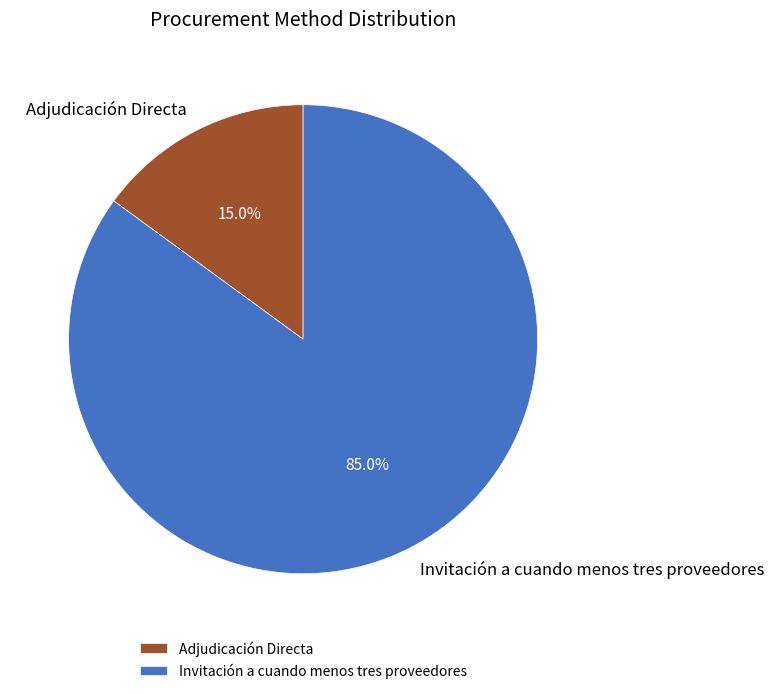

How many segments does this pie chart have?

2